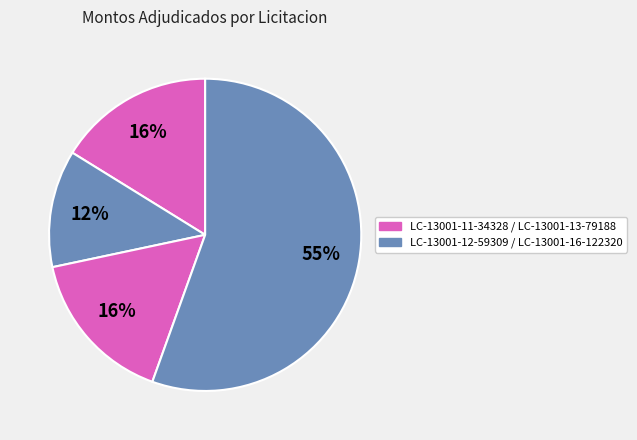

How many segments does this pie chart have?

4